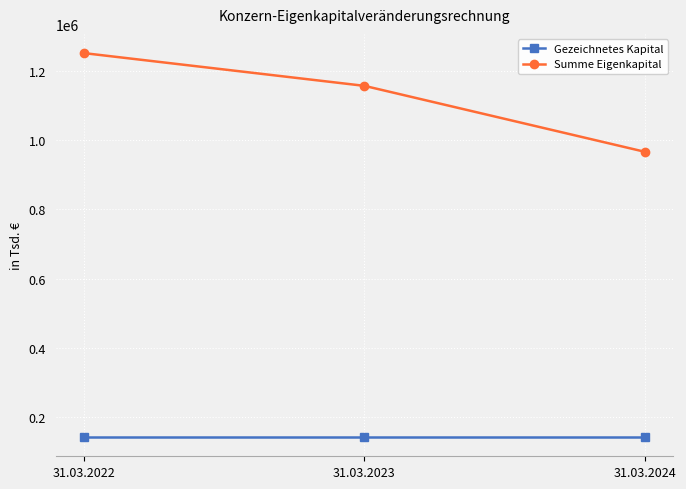

What is the value of the Gezeichnetes Kapital point at the 3rd from the left?

141846